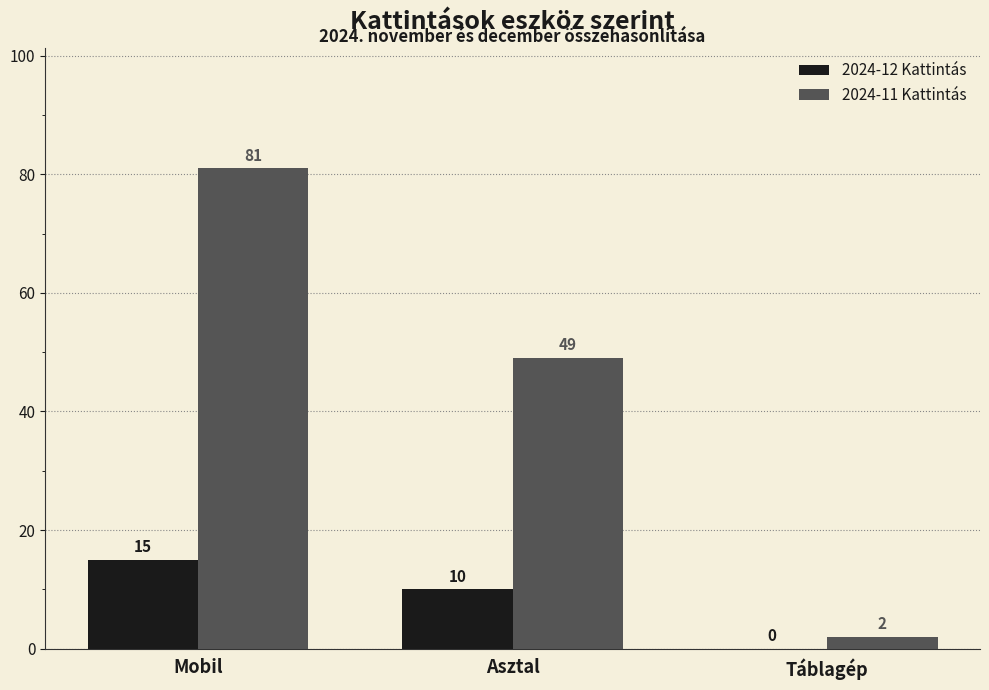

What is the sum of all 2024-12 Kattintás values?

25